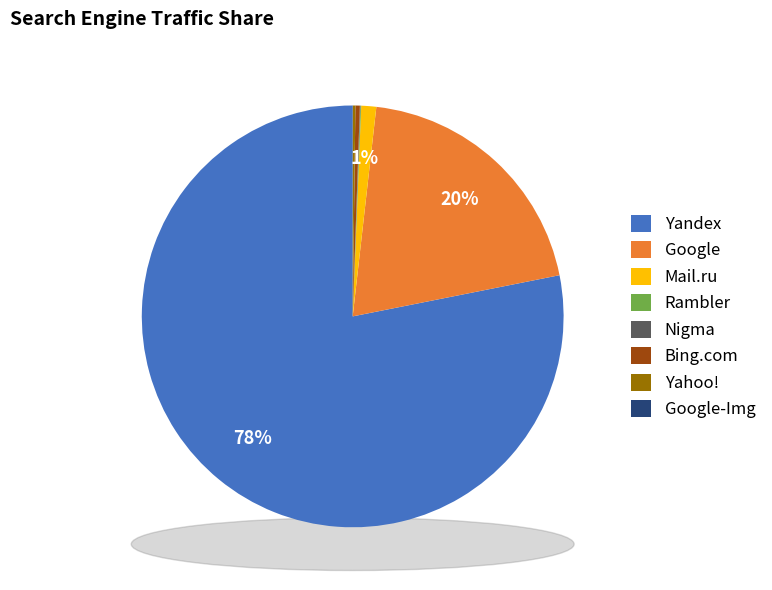

Which slice is the largest?

Yandex